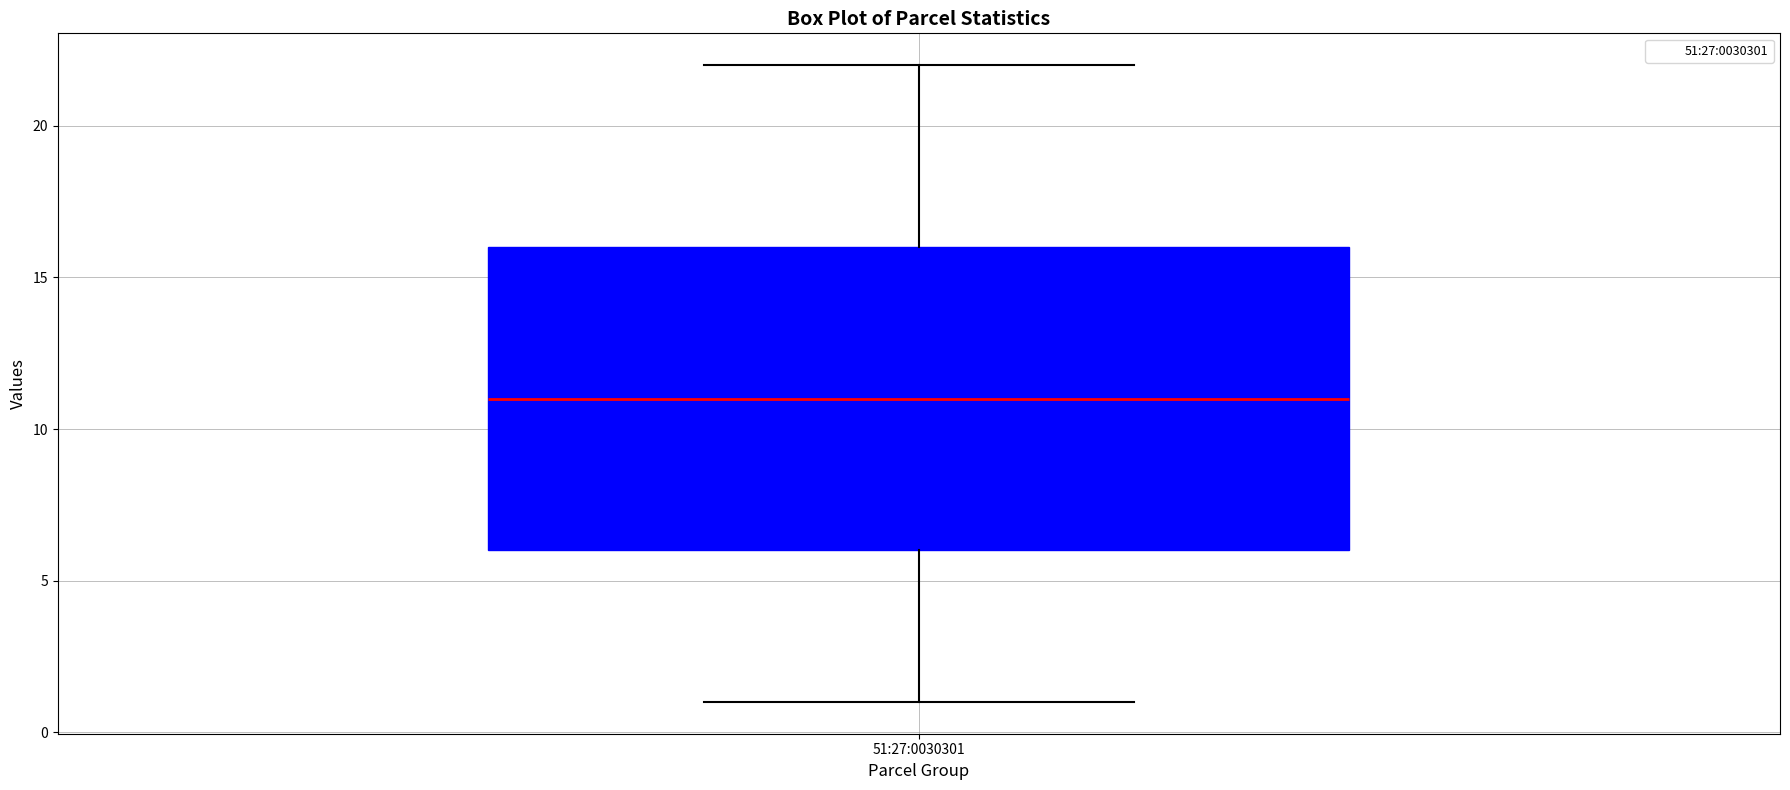

Where is the upper edge of the box for 51:27:0030301 on the y-axis? The values are not printed on the chart, so give them approximately, as read against the axis.

16